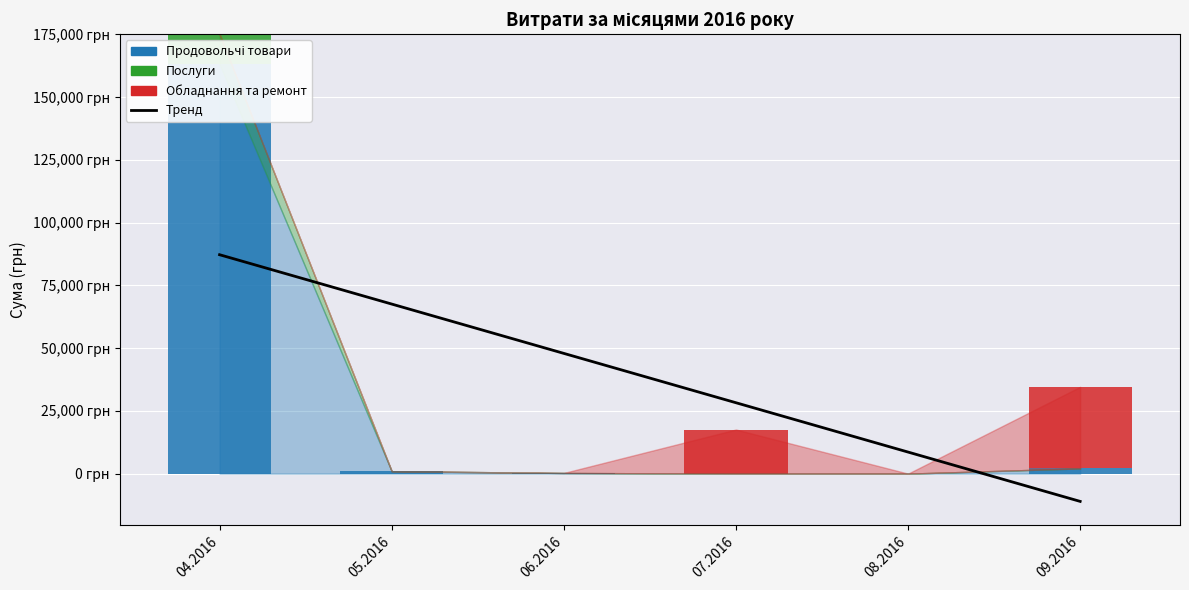

What is the total value across all series at 04.2016?

262279.7